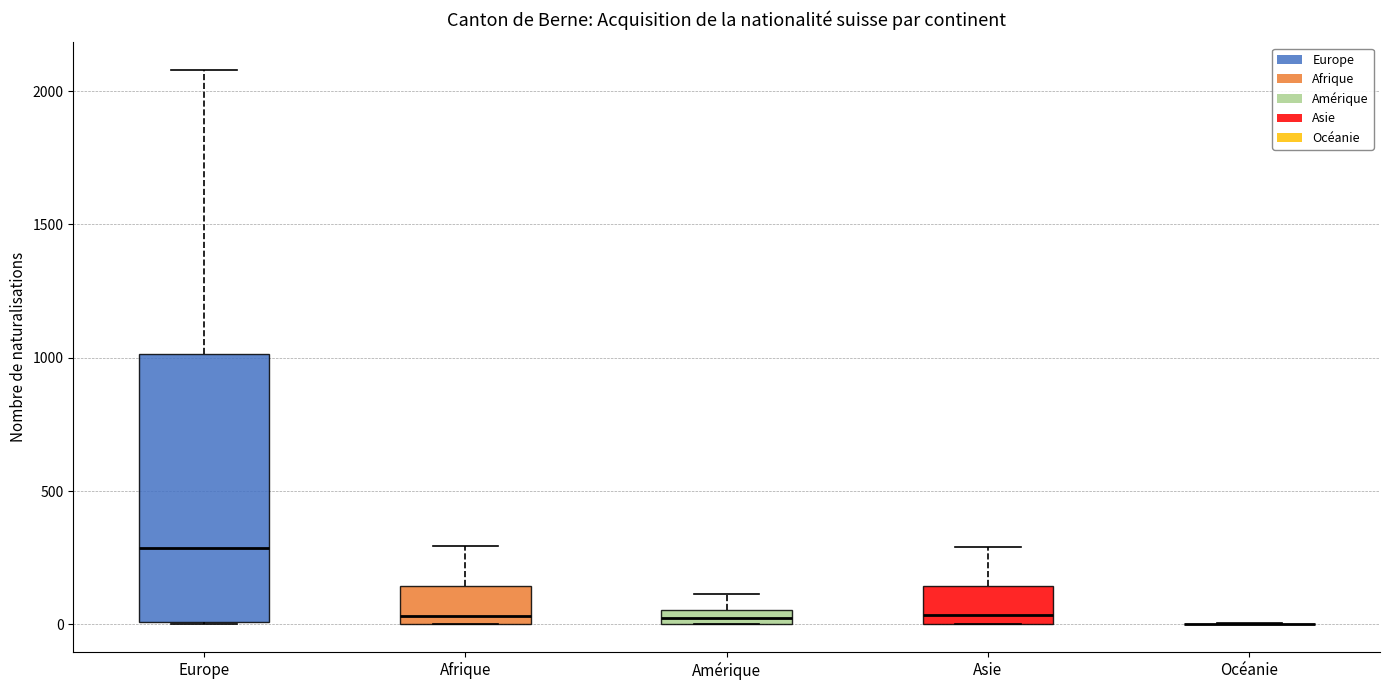

Where is the upper edge of the box for Asie on the y-axis? The values are not printed on the chart, so give them approximately, as read against the axis.

150